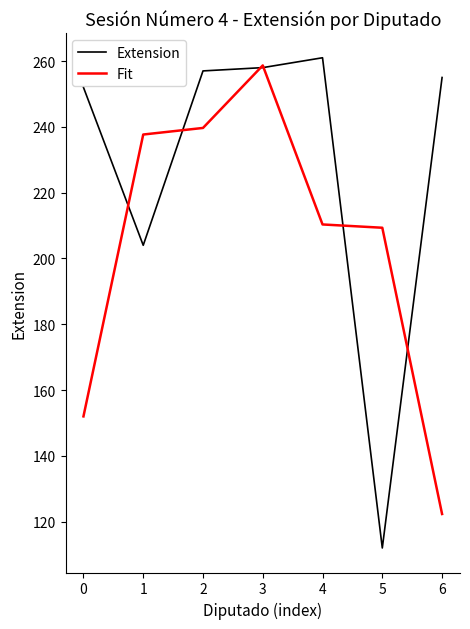

What is the maximum value shown in the chart?

261.0